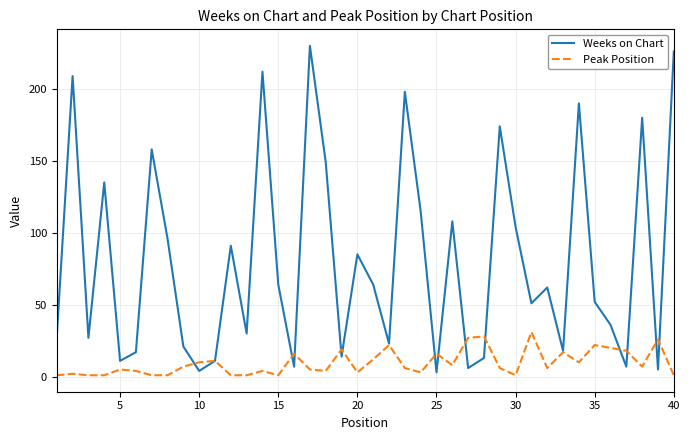

After their last crossing, which series has the higher values: Peak Position or Weeks on Chart?

Weeks on Chart